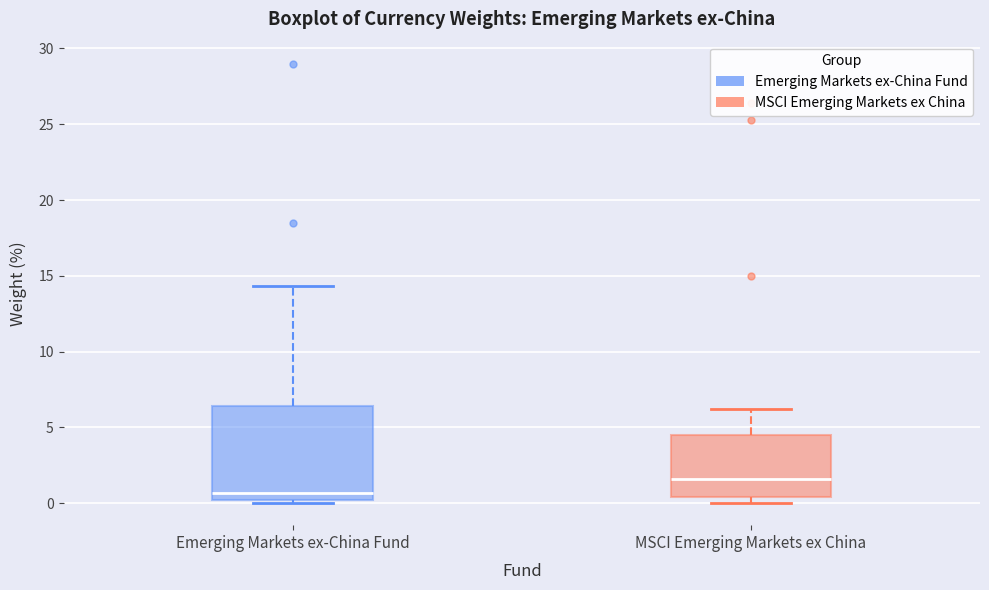

Reading left to right, read every box against the y-axis: the position of its median line, the range the box covers, and the ends of its whiskers. The values are not printed on the chart, so give them approximately, as read against the axis.

Emerging Markets ex-China Fund: median 0.5, box 0.0 to 6.5, whiskers 0.0 (just below the box's lower edge) to 14.5
MSCI Emerging Markets ex China: median 1.5, box 0.5 to 4.5, whiskers 0.0 to 6.0